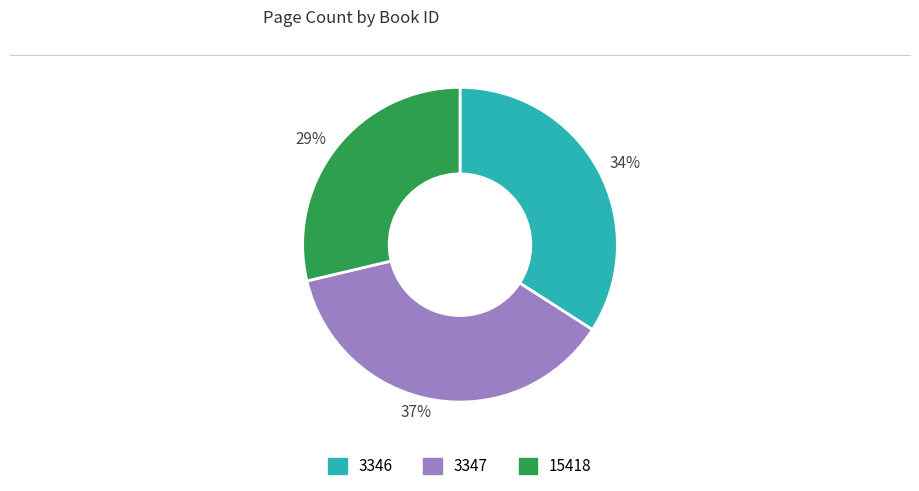

Rank the categories by value from lowest to highest.

15418, 3346, 3347